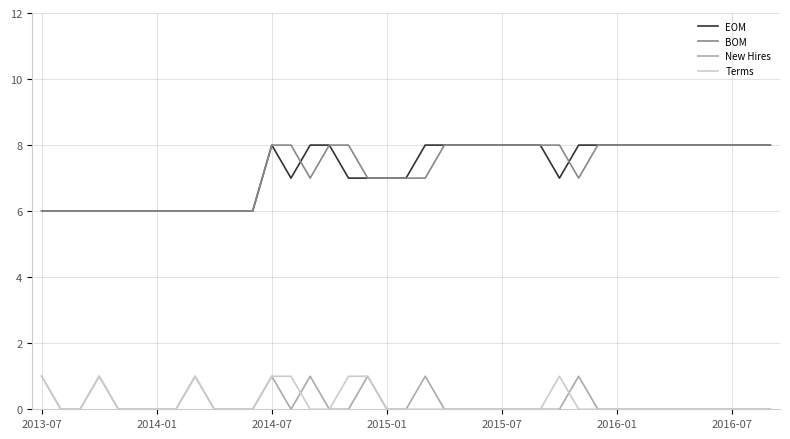

True or false: EOM and Terms intersect in this chart.

False